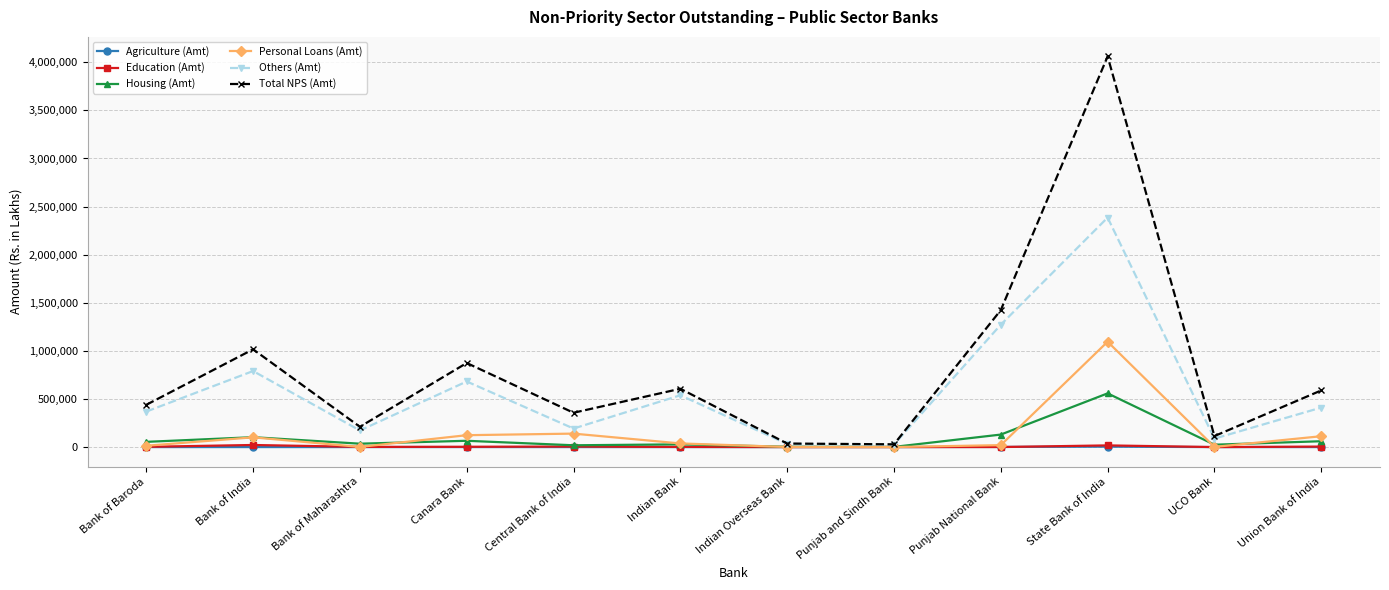

What position from the right is UCO Bank?

2